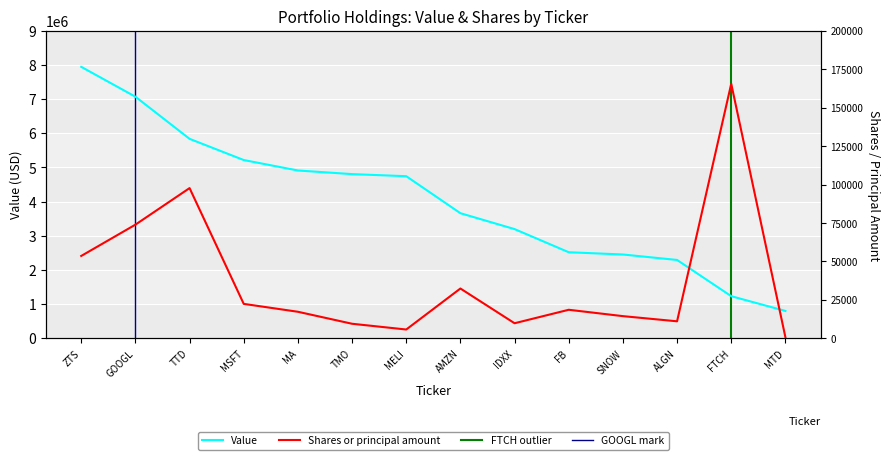

Which category has the highest value in the Shares or principal amount series?

FTCH